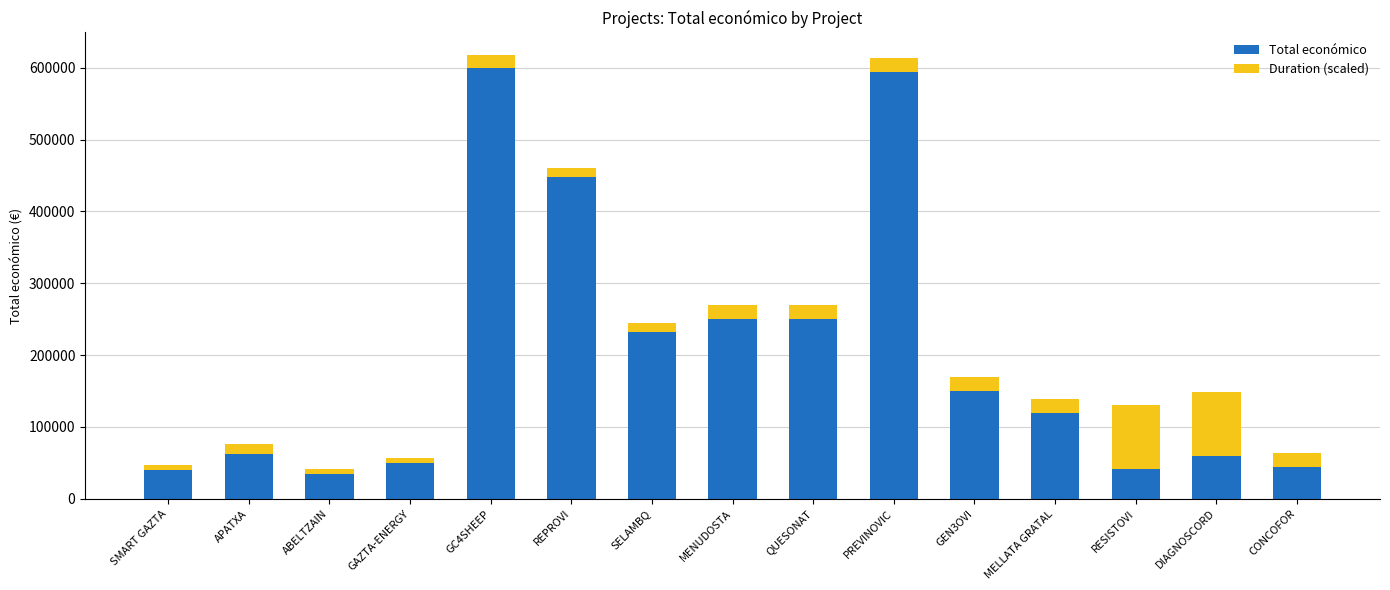

What are all the series names shown in the legend?

Total económico, Duration (scaled)